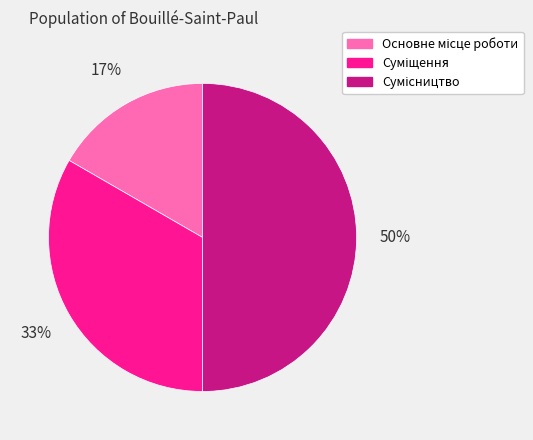

To the nearest percent, what is the average slice percentage?

33%